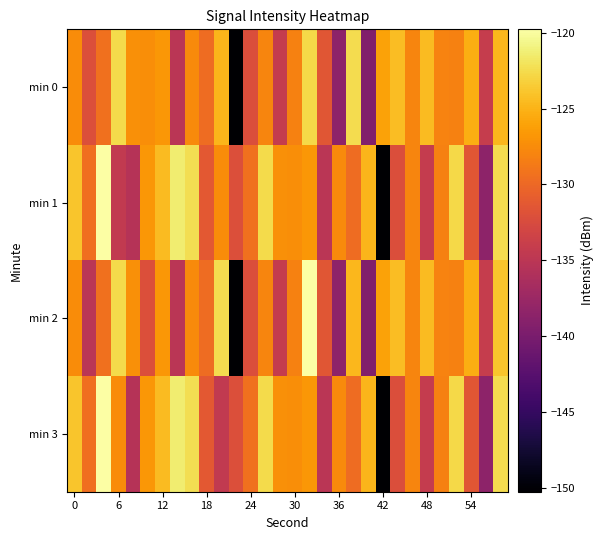

Reading left to right, what are all the values shown in this chart?

min 0: -127.4	-132.1	-129.4	-122.5	-127.2	-127.3	-126.8	-135.0	-127.5	-129.7	-124.9	-150.3	-132.3	-127.9	-134.3	-128.2	-122.7	-131.5	-138.6	-122.5	-139.4	-126.1	-124.4	-127.9	-124.5	-128.1	-128.2	-125.3	-134.1	-124.7
min 1: -123.9	-129.5	-119.8	-134.5	-135.4	-126.7	-124.5	-121.4	-122.4	-131.3	-127.4	-132.1	-129.4	-122.5	-127.2	-127.3	-126.8	-135.0	-127.5	-129.7	-124.9	-150.3	-132.3	-127.9	-134.3	-128.2	-122.7	-131.5	-138.6	-122.5
min 2: -127.4	-135.0	-129.4	-122.5	-127.2	-132.1	-126.8	-135.0	-127.5	-129.7	-122.5	-150.3	-132.3	-127.9	-134.3	-128.2	-119.8	-131.5	-138.6	-124.7	-139.4	-126.1	-124.4	-127.9	-124.5	-128.1	-128.2	-125.3	-134.1	-123.9
min 3: -123.9	-129.5	-119.8	-127.4	-135.4	-126.7	-124.5	-121.4	-122.4	-131.3	-134.5	-132.1	-129.4	-122.5	-127.2	-127.3	-126.8	-135.0	-127.5	-129.7	-124.9	-150.3	-132.3	-127.9	-134.3	-128.2	-122.7	-131.5	-138.6	-122.5